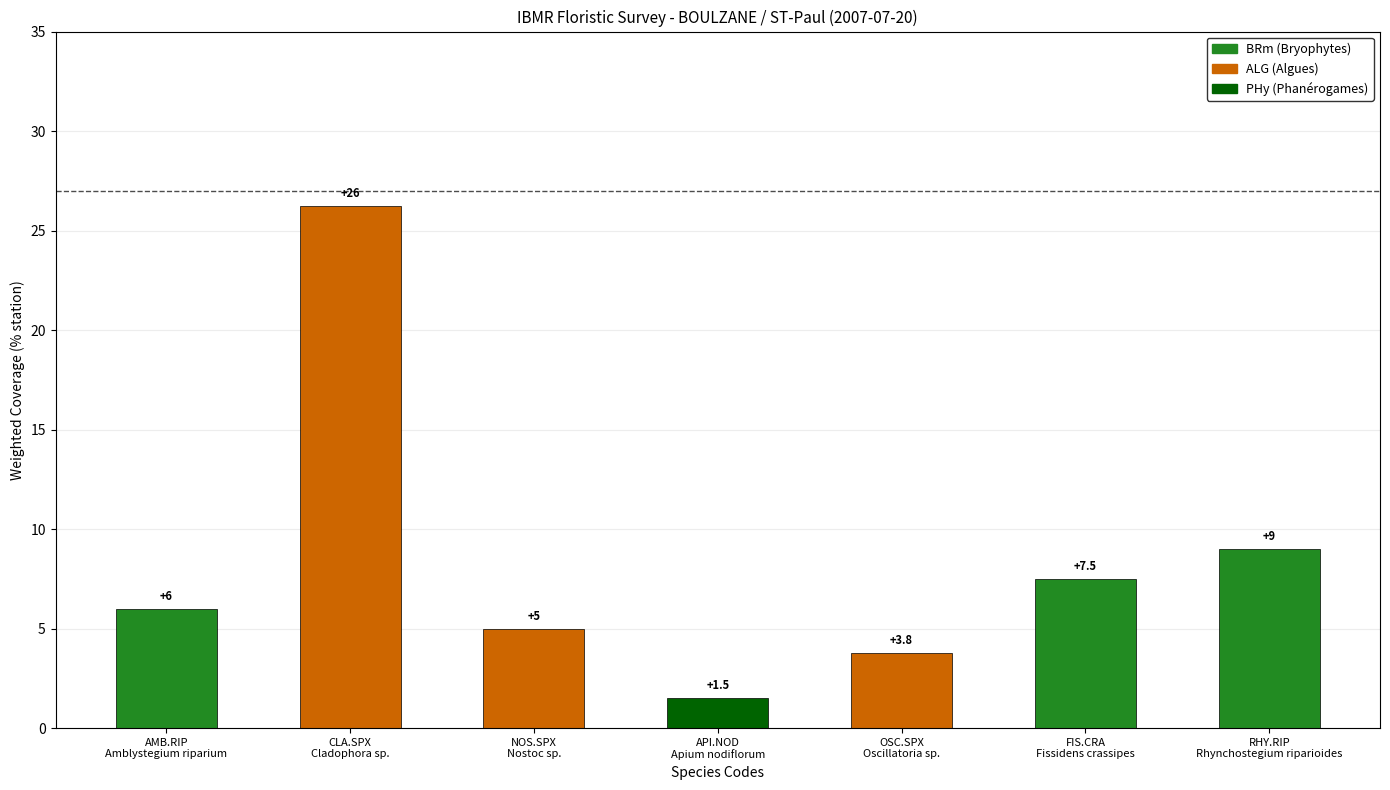

Is it true that the value at OSC.SPX is 3.8?

True